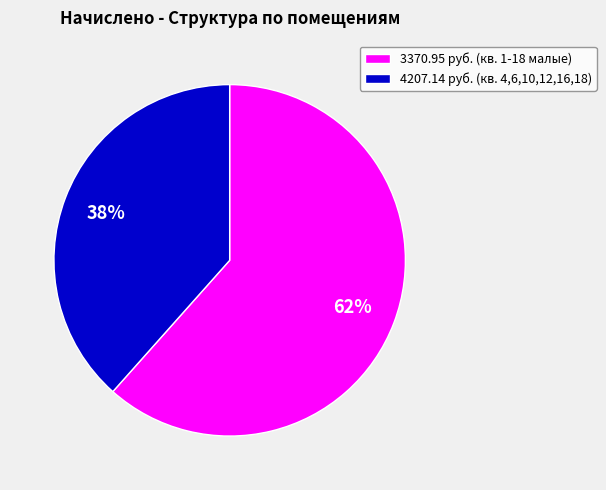

Between 3370.95 руб. (кв. 1-18 малые) and 4207.14 руб. (кв. 4,6,10,12,16,18), which is larger?

3370.95 руб. (кв. 1-18 малые)